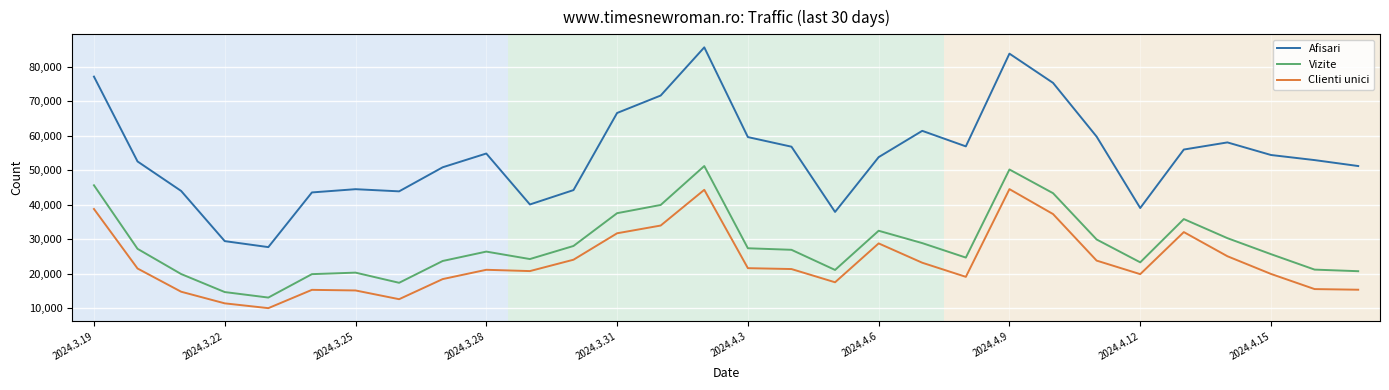

What are all the series names shown in the legend?

Afisari, Vizite, Clienti unici